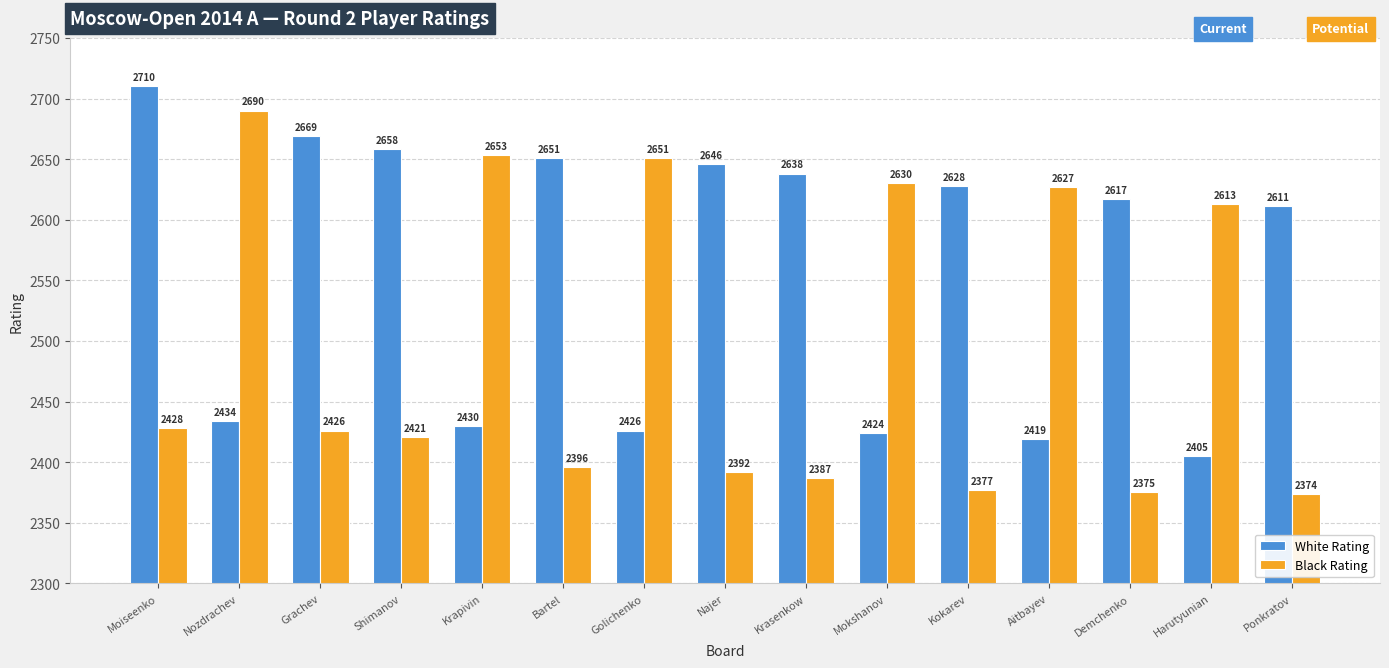

What is the maximum value for White Rating?

2710